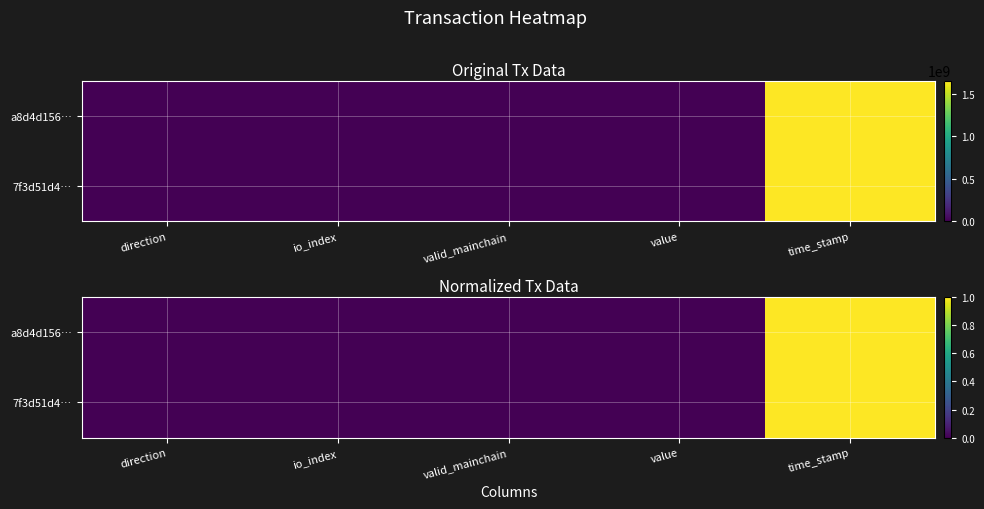

What is the sum of all a8d4d156… values?

1.0